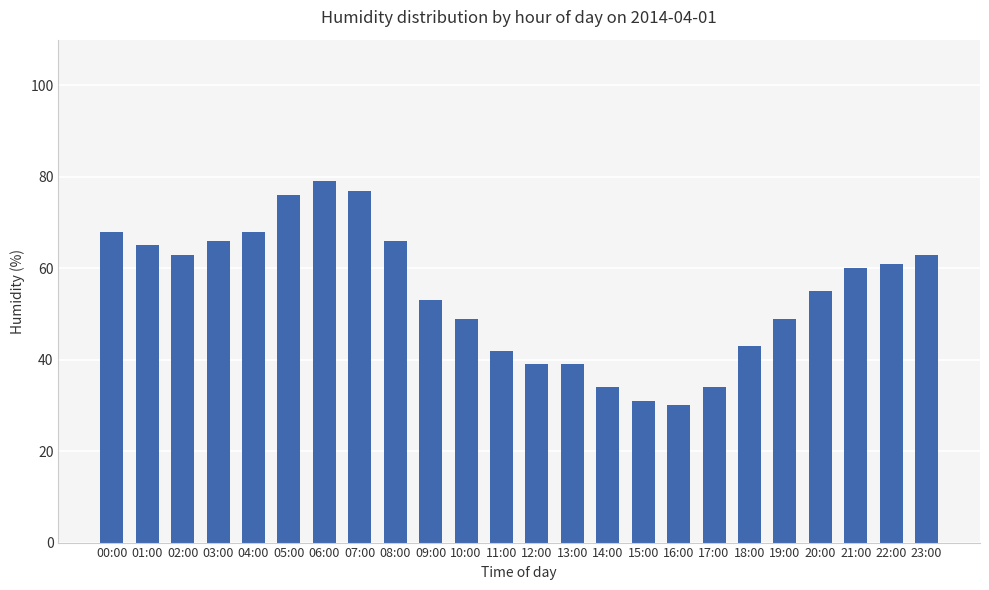

What is the sum of the values at 00:00 and 17:00?

102